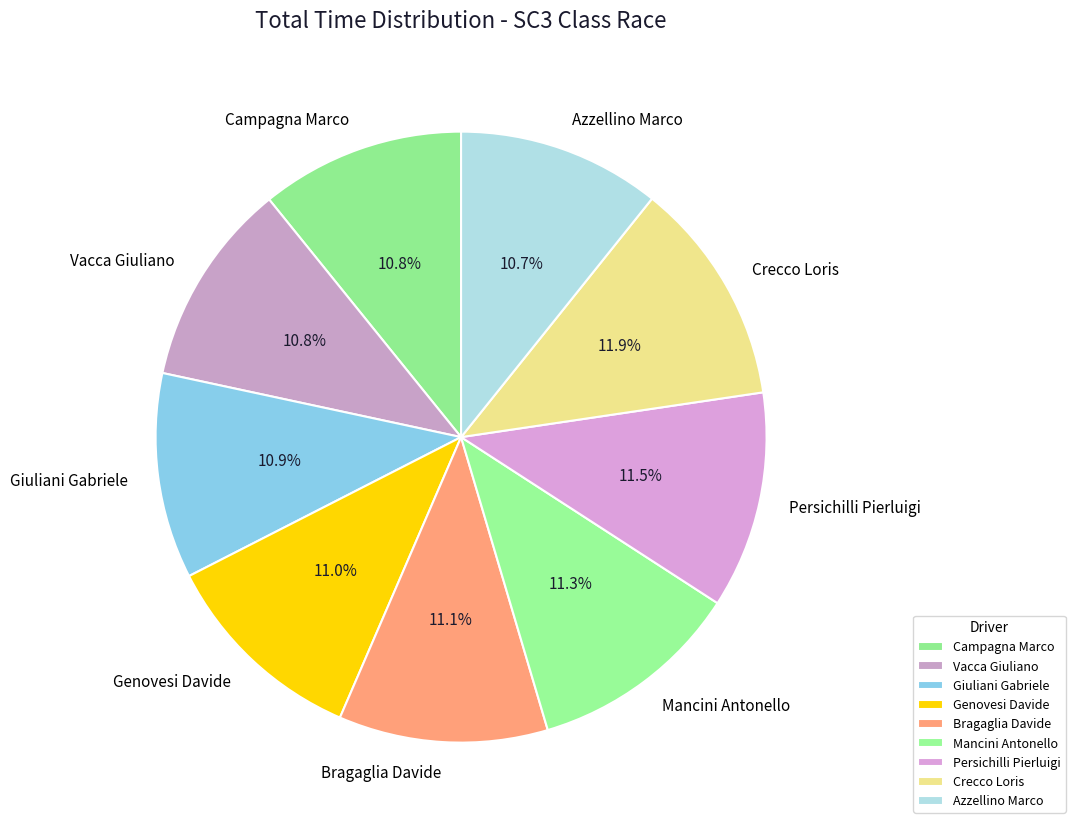

What is the ratio of the value at Crecco Loris to the value at Bragaglia Davide?

1.1